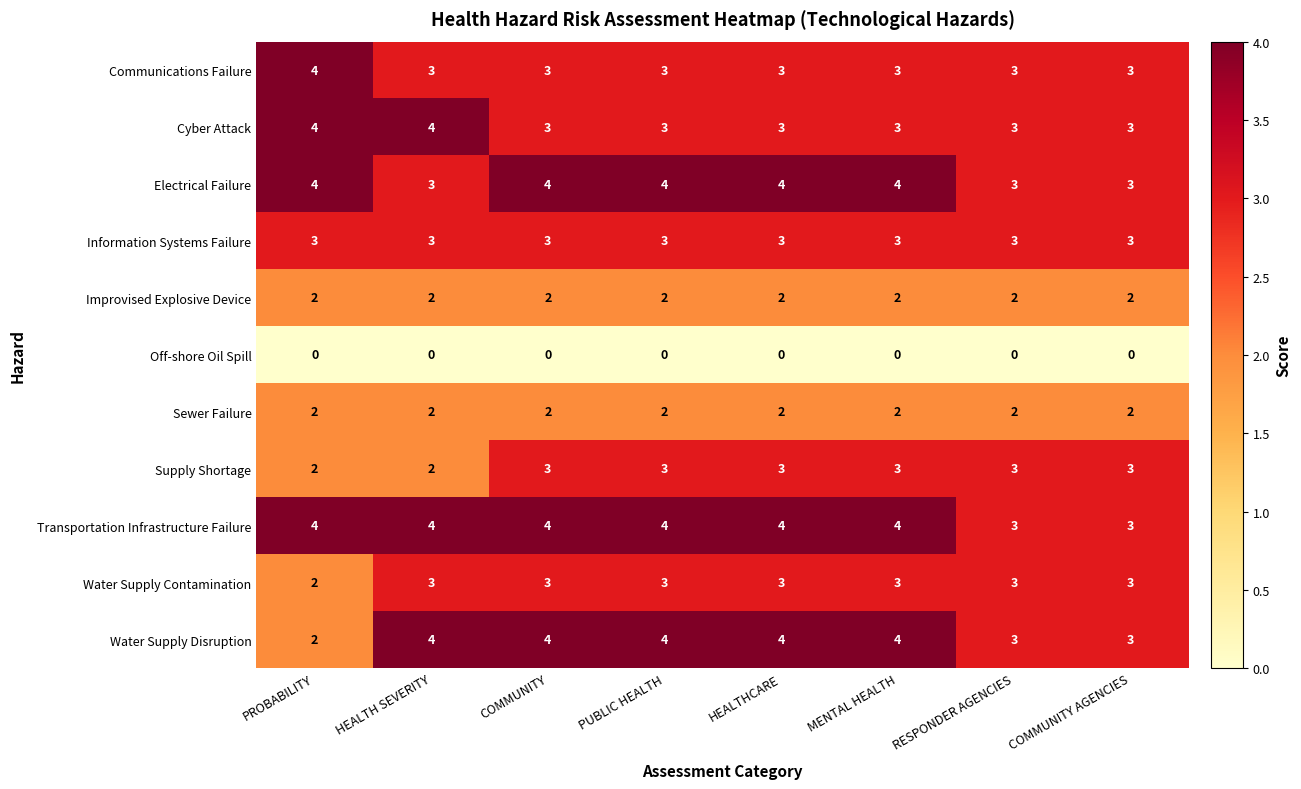

What is the spread (max minus min) of values at COMMUNITY AGENCIES?

3